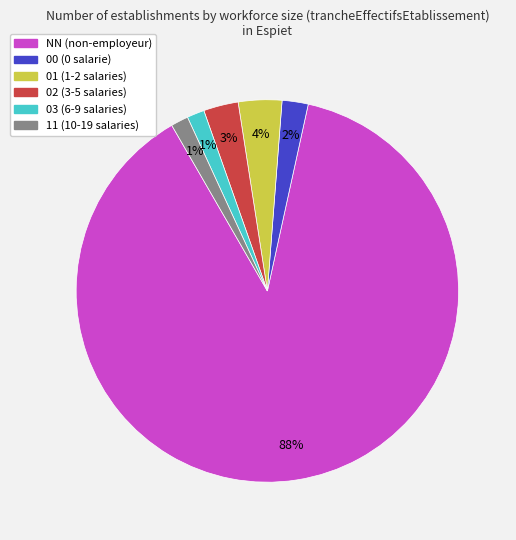

The 02 slice represents 3% of the pie. True or false?

True